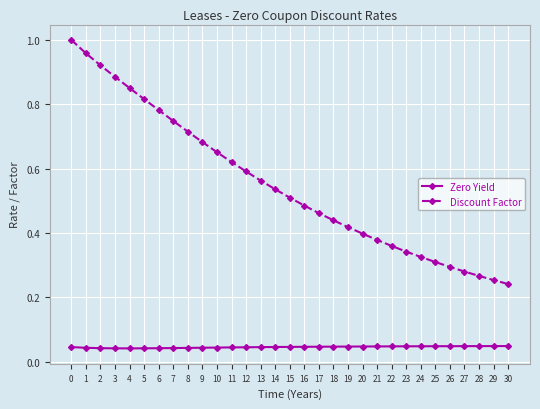

Between 0 and 17, which series saw the biggest shift?

Discount Factor